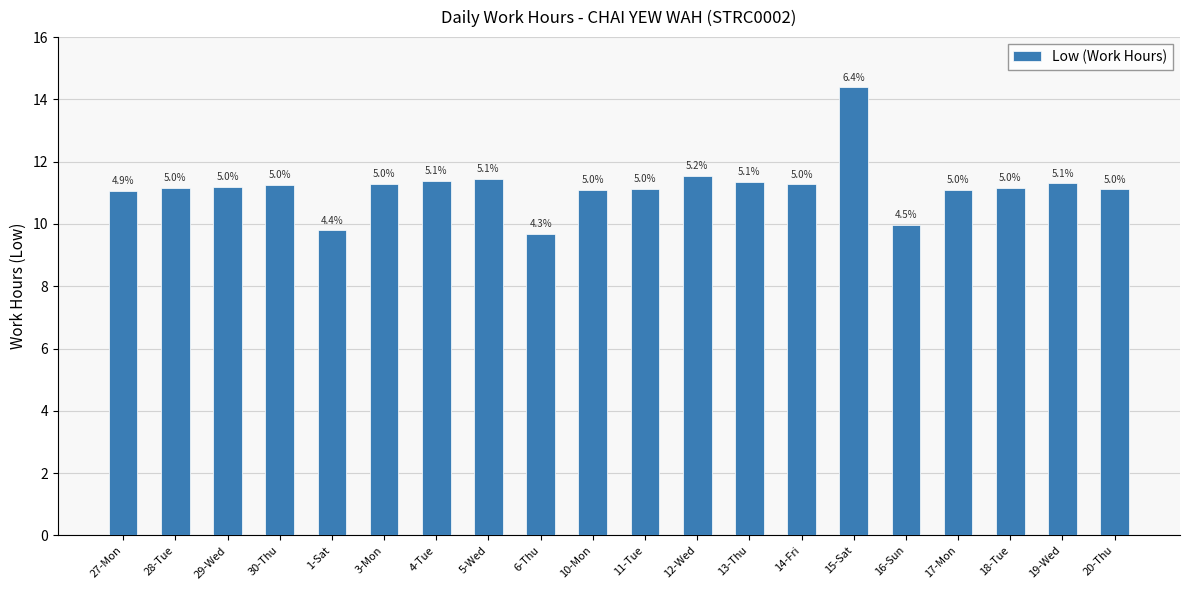

What is the label of the 19th bar from the right?

28-Tue